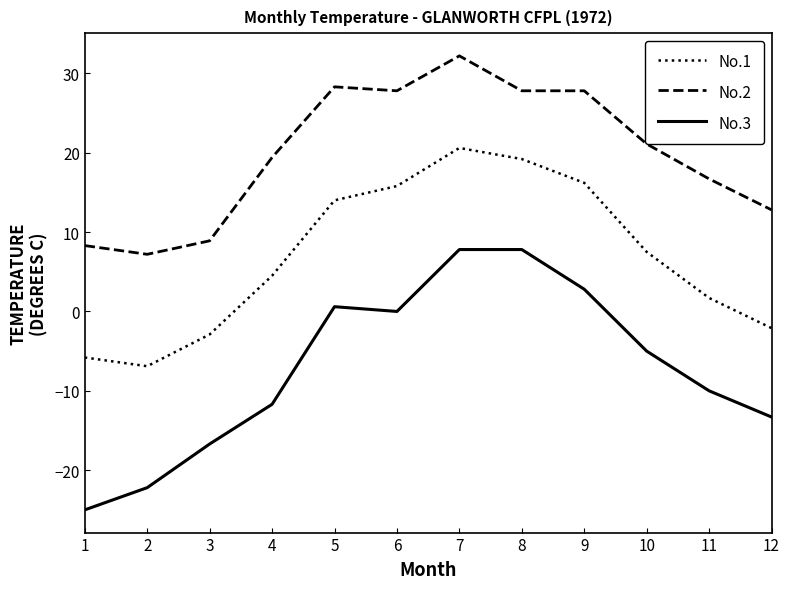

The No.3 series shows 7.8 at 7. True or false?

True